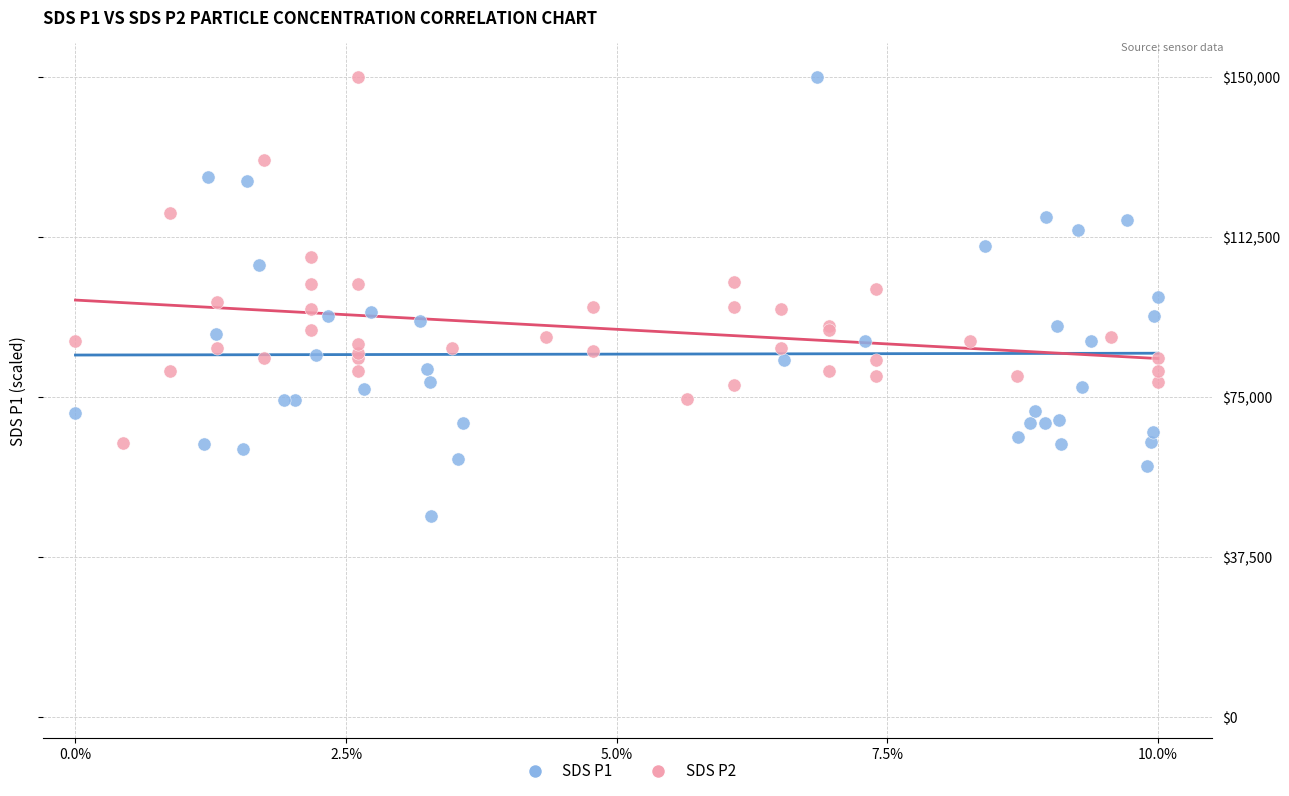

Which series reaches the minimum Y coordinate?

SDS P1